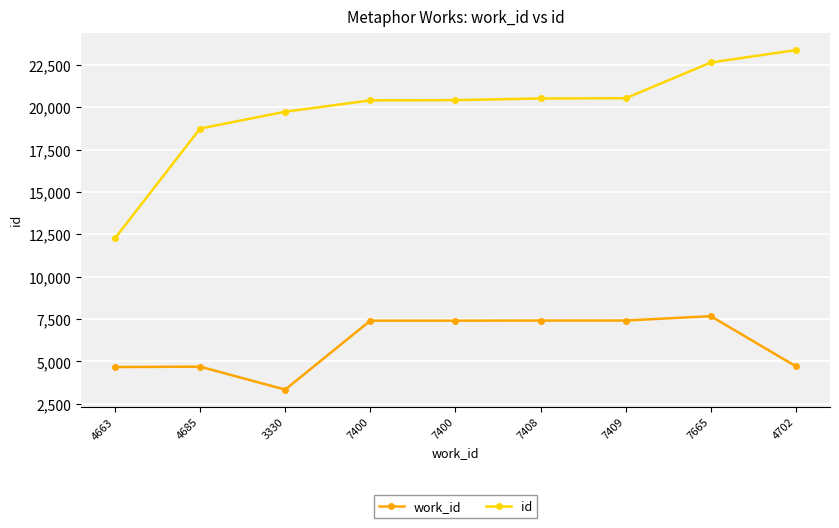

True or false: work_id and id cross at least once.

False